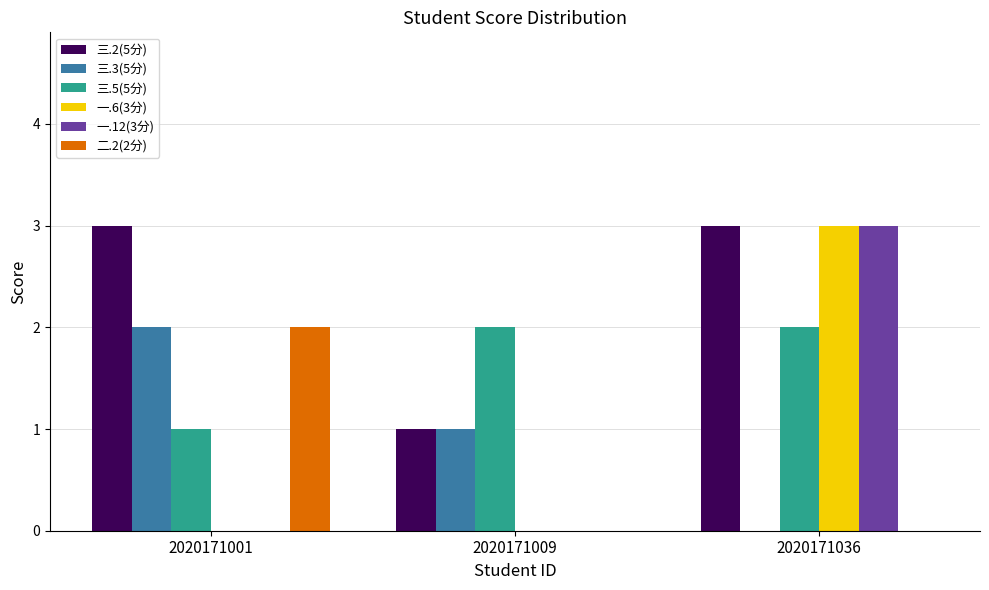

True or false: 三.2(5分) has a value of 3 at 2020171001.

True